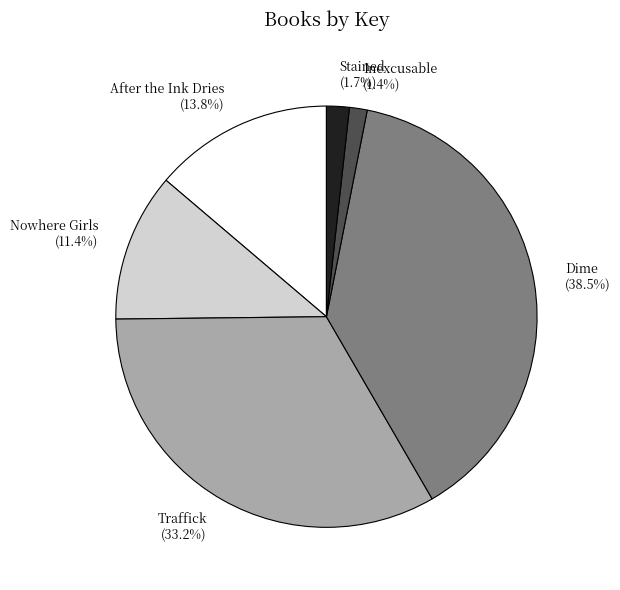

To the nearest percent, what percentage of the pie is Stained?

2%